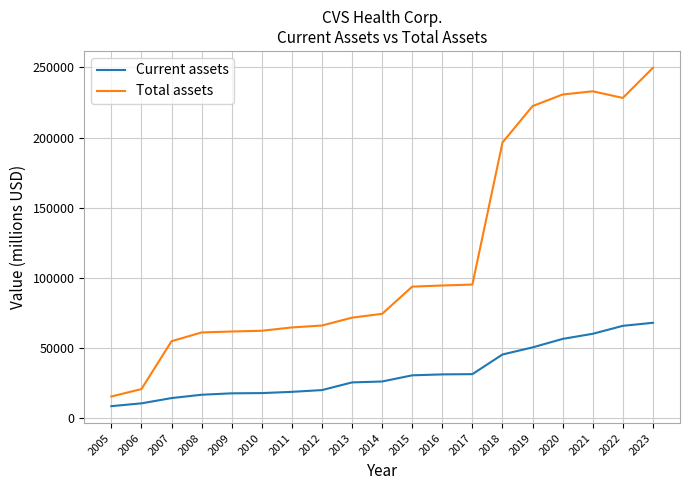

Does the chart have visible grid lines?

Yes